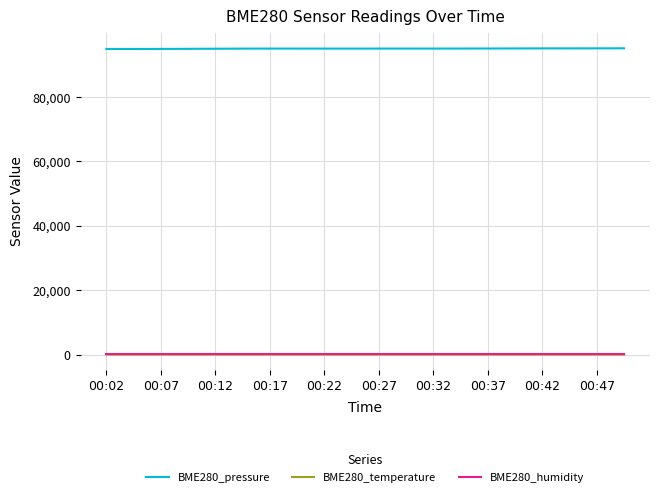

True or false: BME280_temperature and BME280_pressure intersect in this chart.

False